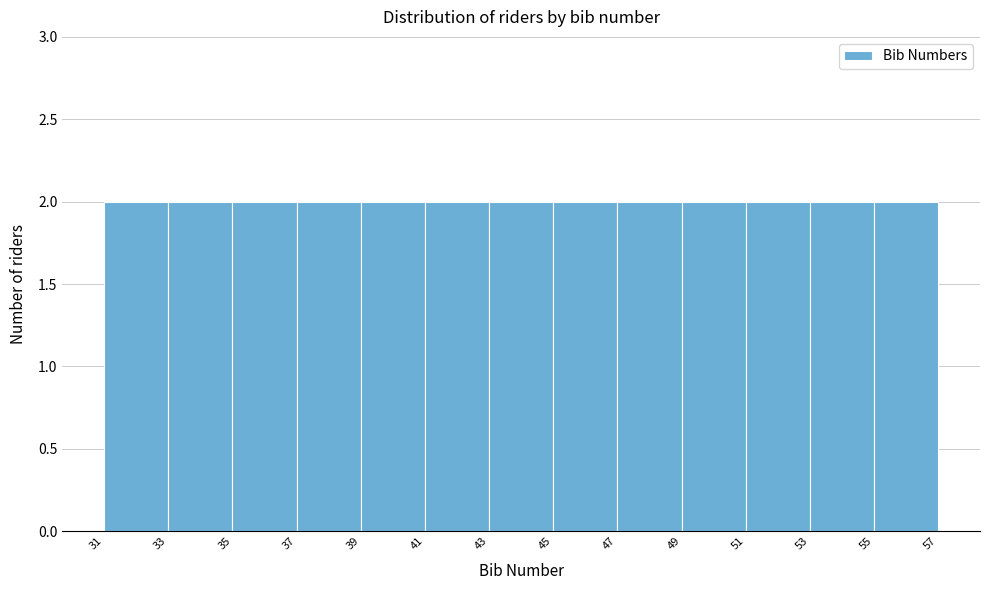

Reading left to right, transcribe this chart: for each bar, give the range it covers on the x-axis and its height. The values are not printed on the chart, so give them approximately, as read against the axis.

31 to 33: 2
33 to 35: 2
35 to 37: 2
37 to 39: 2
39 to 41: 2
41 to 43: 2
43 to 45: 2
45 to 47: 2
47 to 49: 2
49 to 51: 2
51 to 53: 2
53 to 55: 2
55 to 57: 2